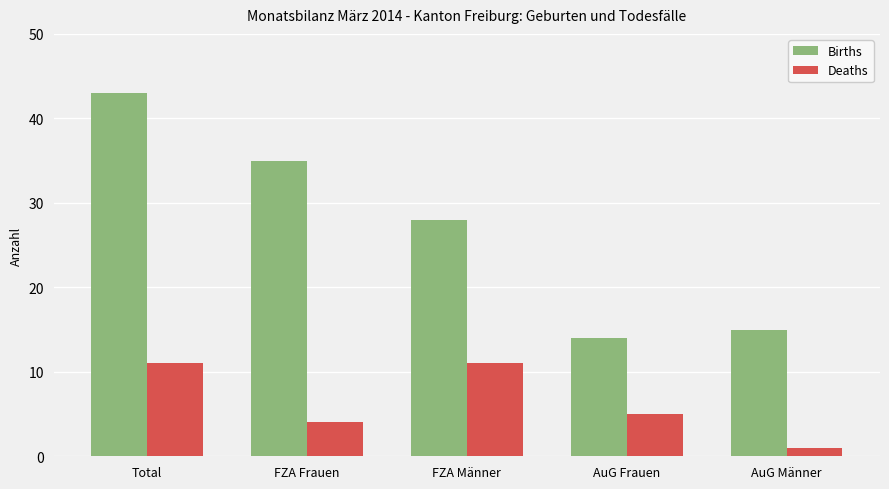

Rank the series at FZA Männer from lowest to highest value.

Deaths, Births